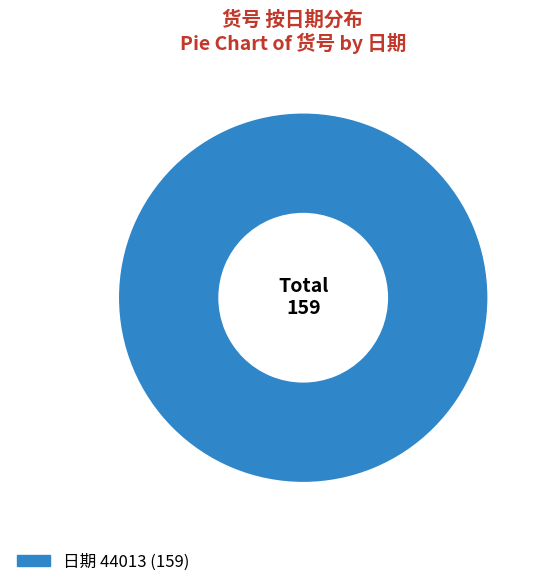

Is there a majority slice in this chart?

Yes